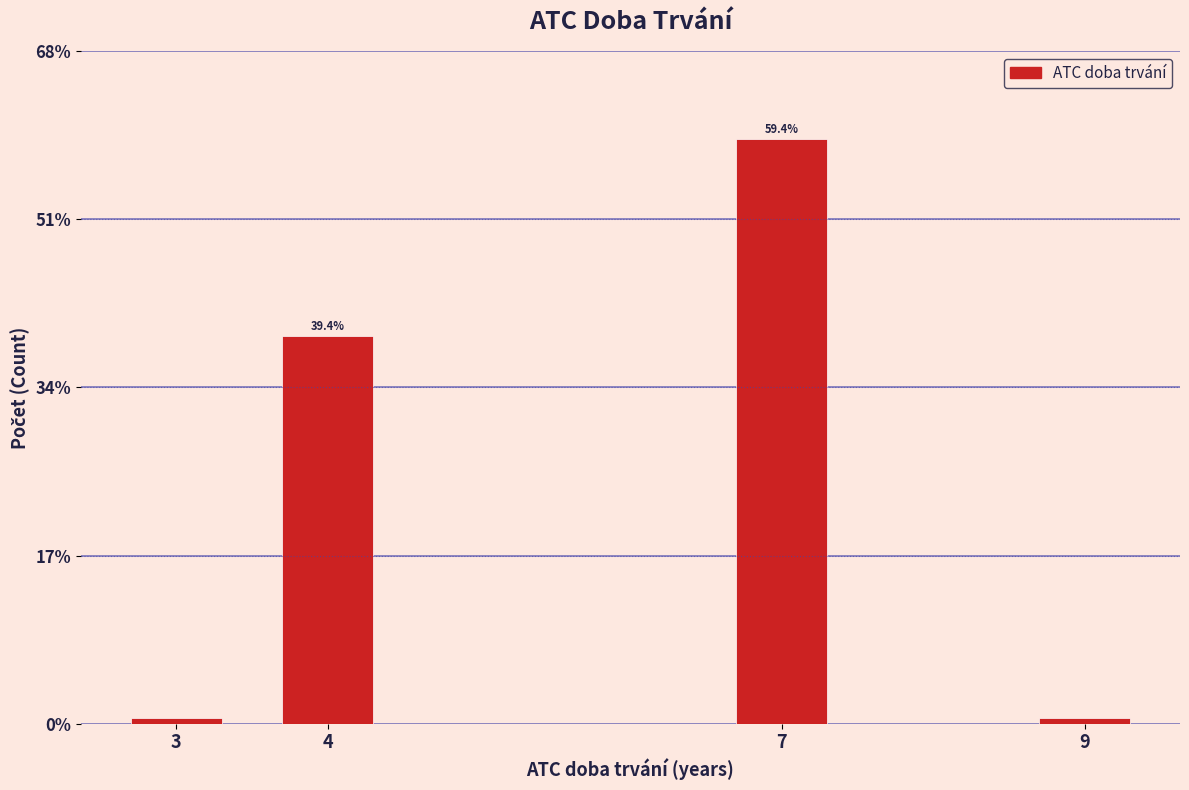

True or false: the data shows 20.3 at 7.

False